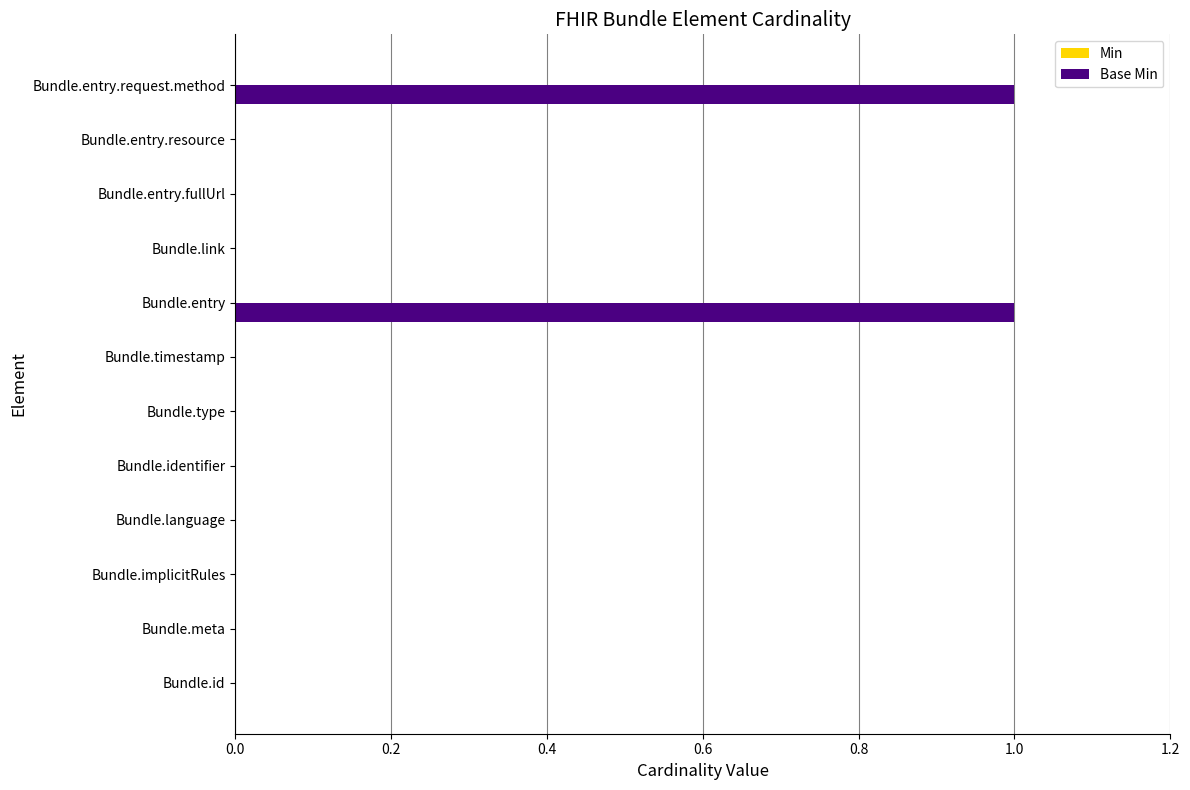

The chart shows a value of 0 at Bundle.language. True or false?

True